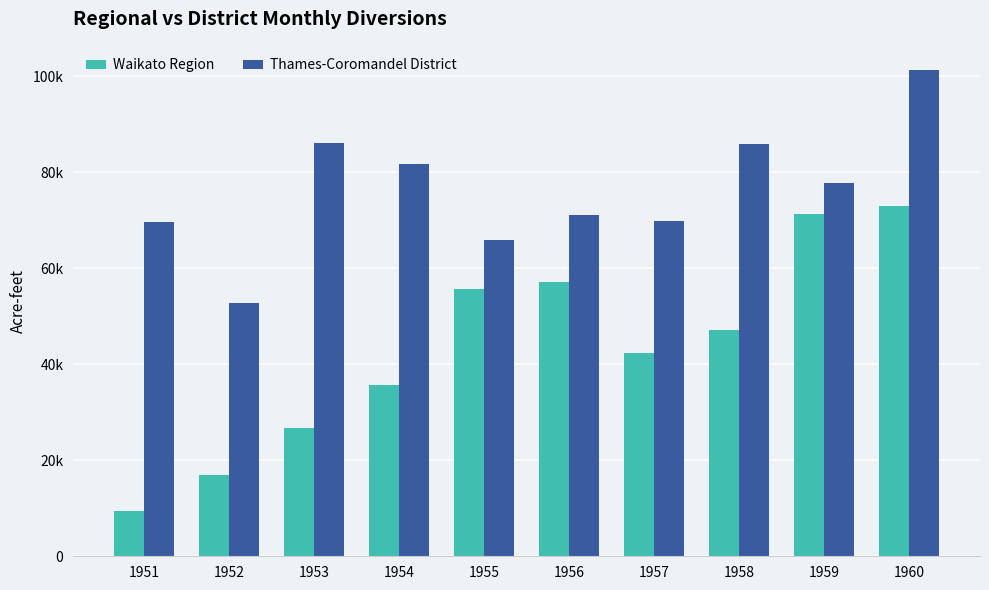

What is the lowest value of the Waikato Region series?

9346